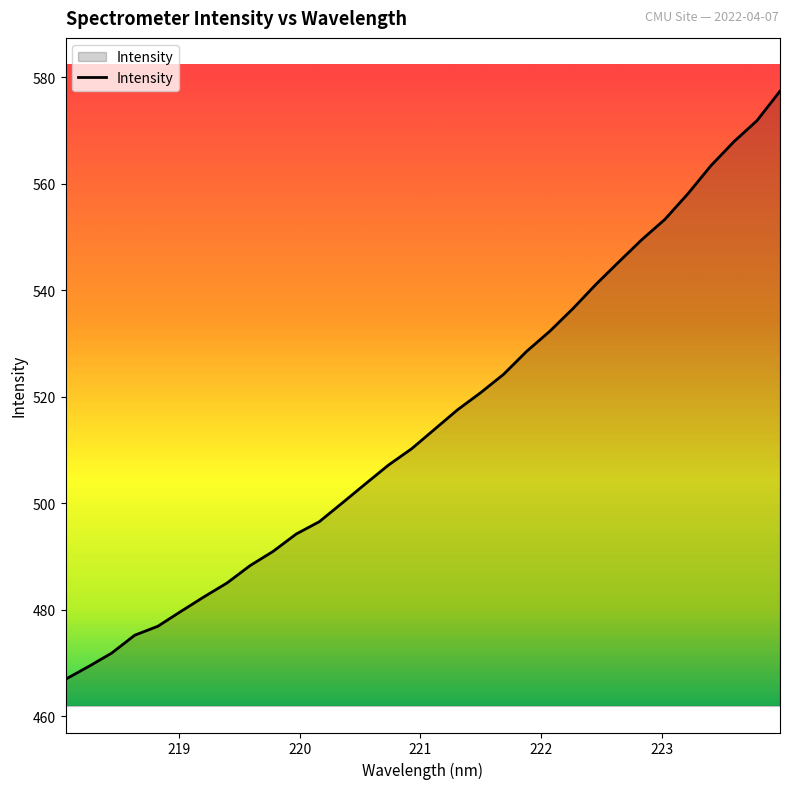

What is the difference between the maximum and minimum values?

110.5